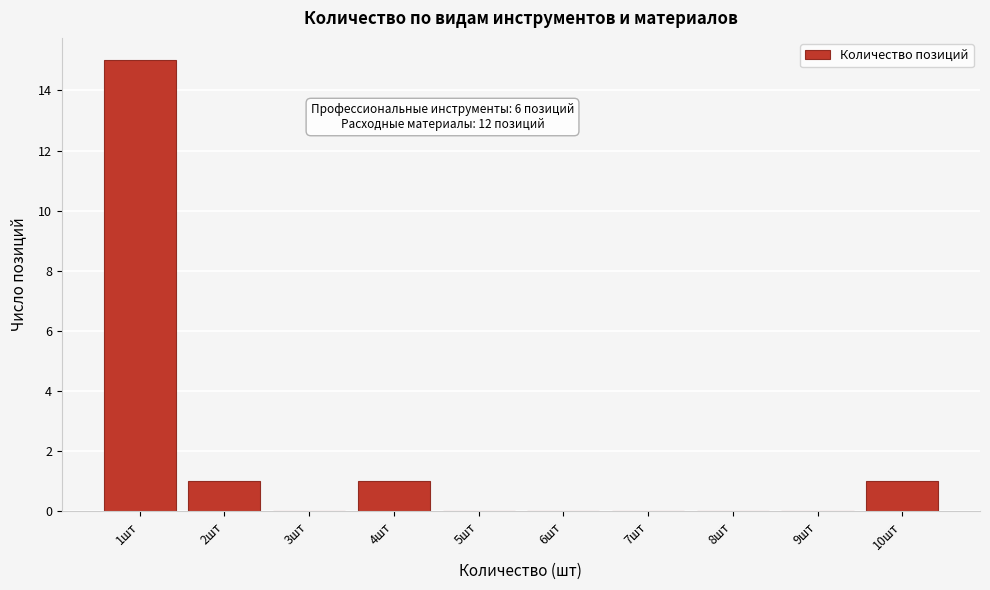

Reading left to right, list all the values displayed in this chart.

1шт=15	2шт=1	3шт=0	4шт=1	5шт=0	6шт=0	7шт=0	8шт=0	9шт=0	10шт=1